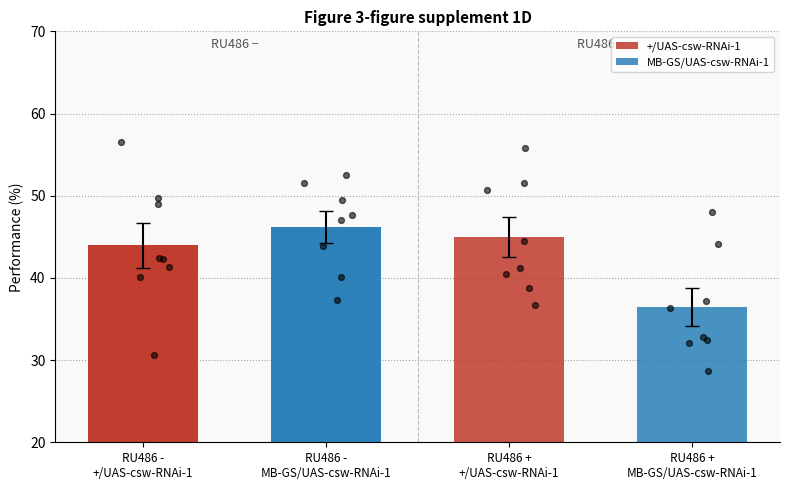

Which series has the widest spread of Y values?

+/UAS-csw-RNAi-1 RU486-